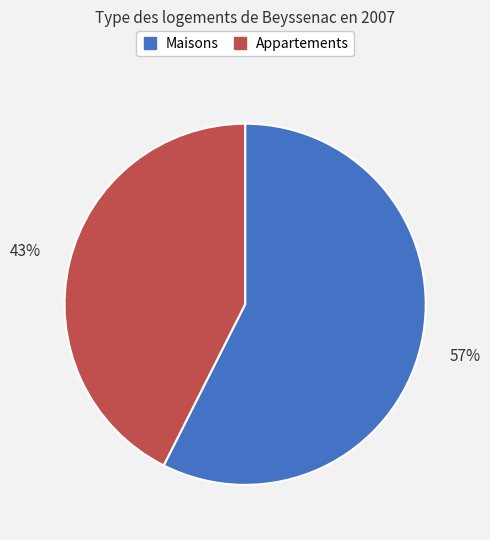

To the nearest percent, what is the average slice percentage?

50%